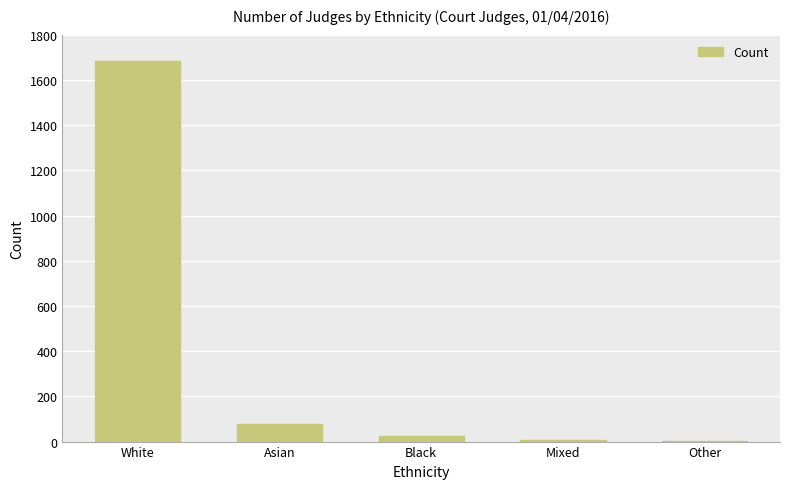

What is the greatest value displayed?

1684